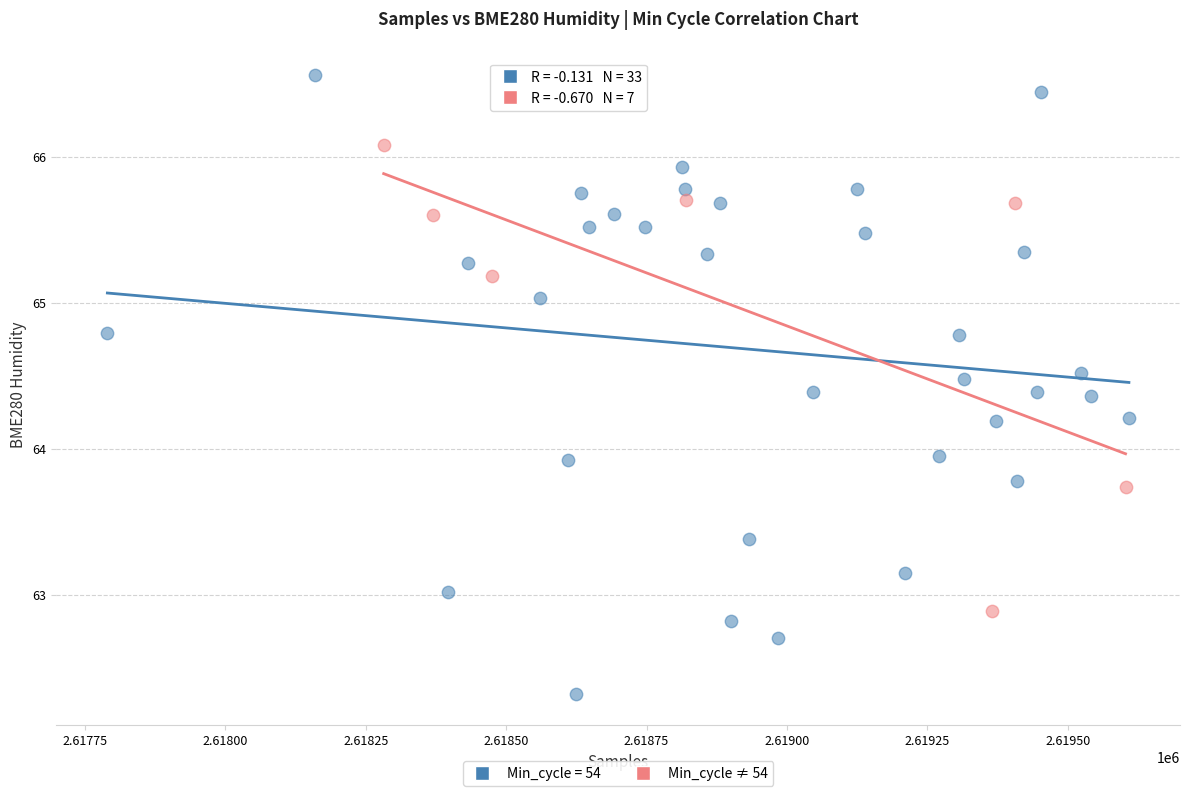

Which series contains the lowest Y value?

Min_cycle = 54